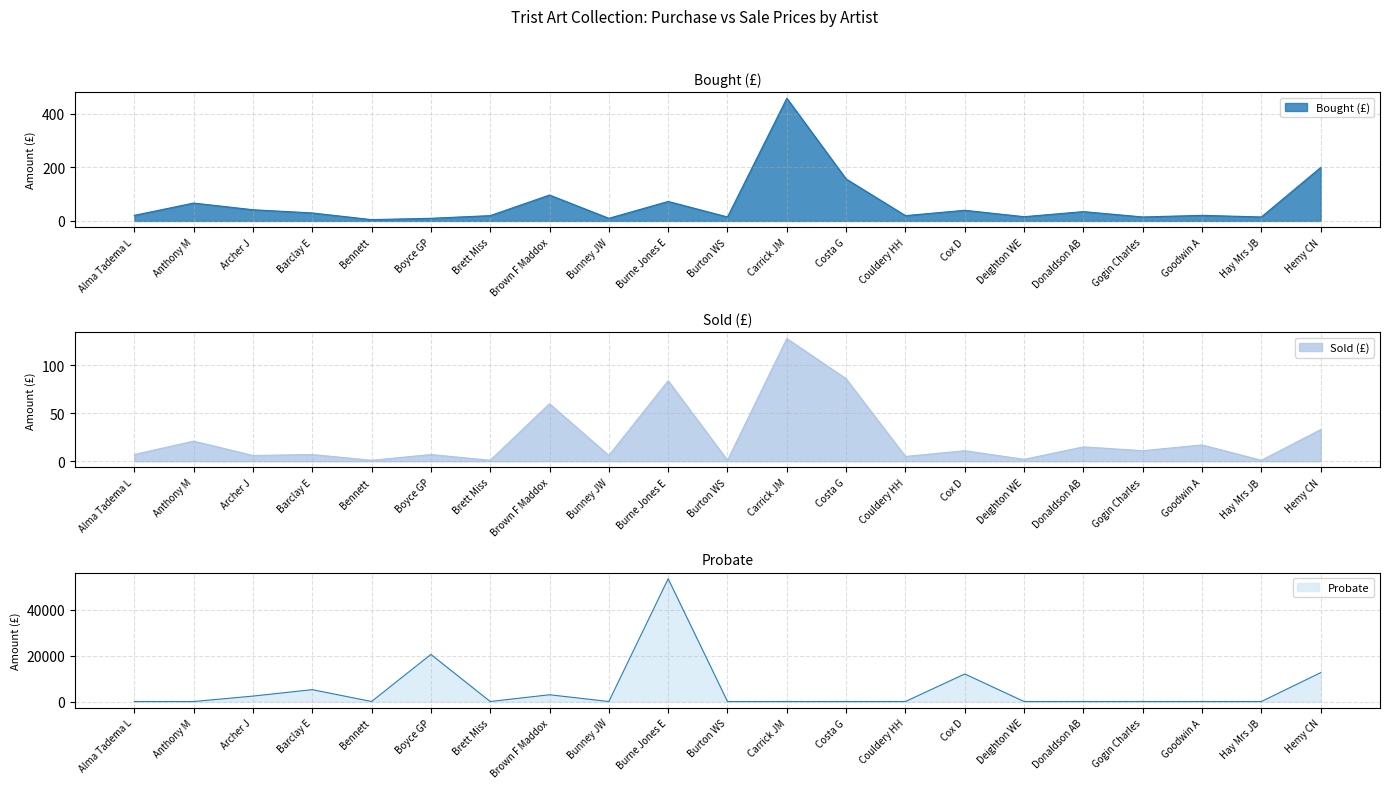

How many values in the Sold (£) series are below 7?

8